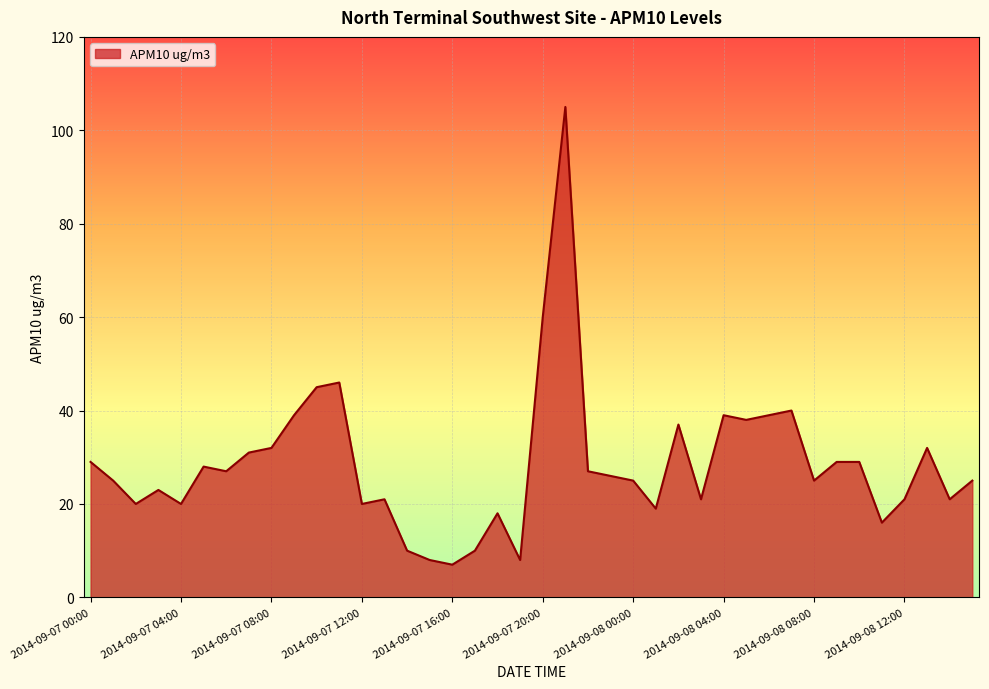

What is the difference between the maximum and minimum values?

98